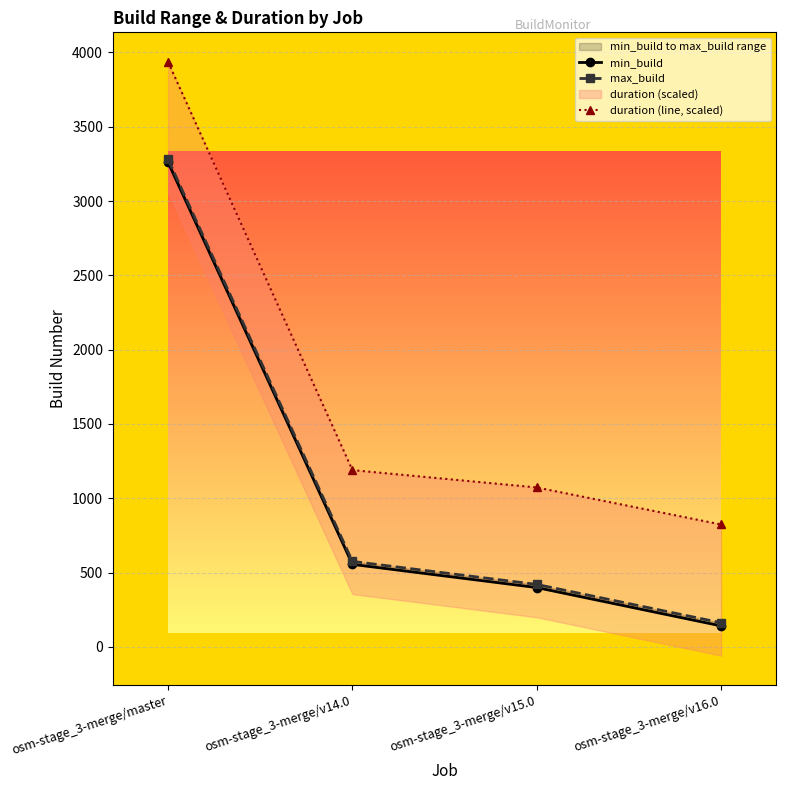

At which category is the sum across all series the highest?

osm-stage_3-merge/master